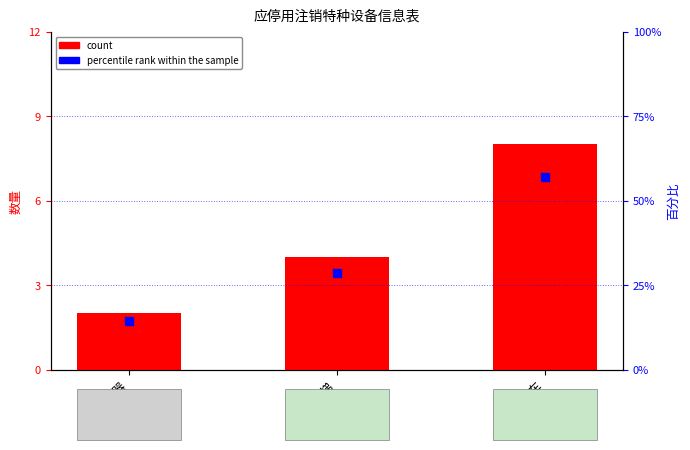

Which series reaches the minimum Y coordinate?

count